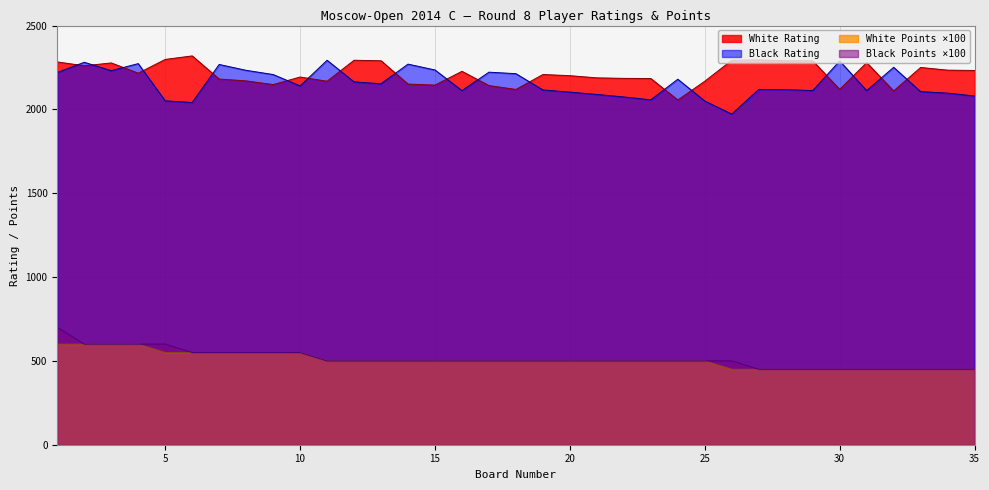

Reading right to left, transcribe all the data shown in this chart.

White Rating: 35=2232	34=2234	33=2250	32=2110	31=2279	30=2119	29=2290	28=2290	27=2295	26=2293	25=2168	24=2056	23=2184	22=2185	21=2188	20=2201	19=2208	18=2119	17=2142	16=2227	15=2145	14=2151	13=2290	12=2293	11=2168	10=2193	9=2148	8=2170	7=2181	6=2319	5=2298	4=2216	3=2277	2=2260	1=2283
Black Rating: 35=2080	34=2097	33=2106	32=2251	31=2112	30=2289	29=2112	28=2118	27=2119	26=1972	25=2050	24=2180	23=2057	22=2074	21=2089	20=2103	19=2116	18=2213	17=2222	16=2112	15=2235	14=2270	13=2153	12=2164	11=2293	10=2140	9=2208	8=2233	7=2268	6=2041	5=2051	4=2273	3=2231	2=2281	1=2220
White Points: 35=450	34=450	33=450	32=450	31=450	30=450	29=450	28=450	27=450	26=450	25=500	24=500	23=500	22=500	21=500	20=500	19=500	18=500	17=500	16=500	15=500	14=500	13=500	12=500	11=500	10=550	9=550	8=550	7=550	6=550	5=550	4=600	3=600	2=600	1=600
Black Points: 35=450	34=450	33=450	32=450	31=450	30=450	29=450	28=450	27=450	26=500	25=500	24=500	23=500	22=500	21=500	20=500	19=500	18=500	17=500	16=500	15=500	14=500	13=500	12=500	11=500	10=550	9=550	8=550	7=550	6=550	5=600	4=600	3=600	2=600	1=700